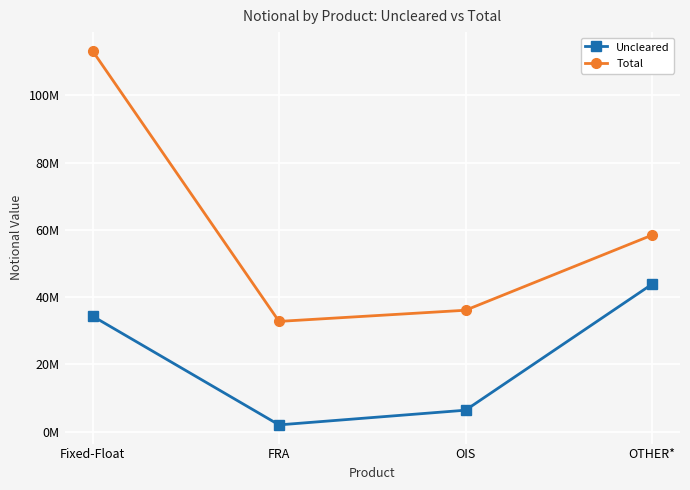

True or false: Total and Uncleared cross at least once.

False